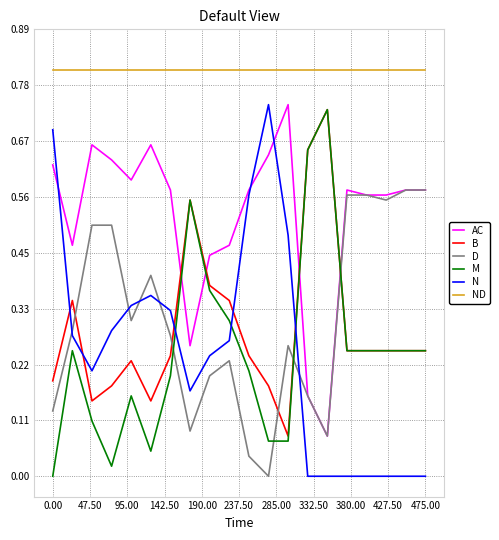

How many times do M and N cross each other?

3